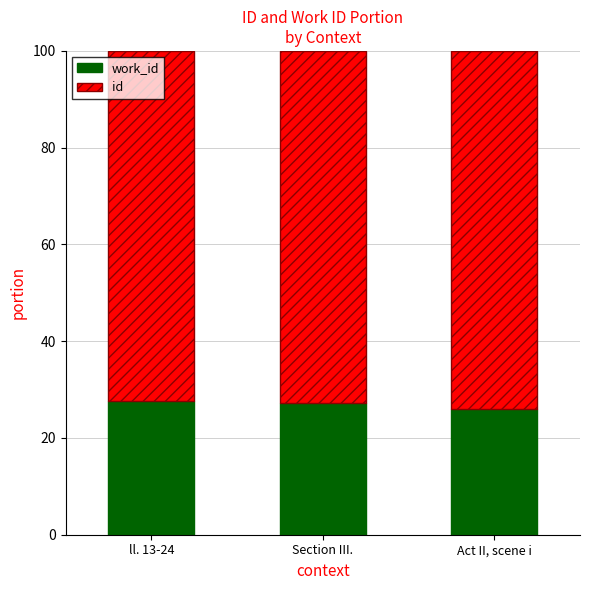

What is the total value across all series at Section III.?

100.0